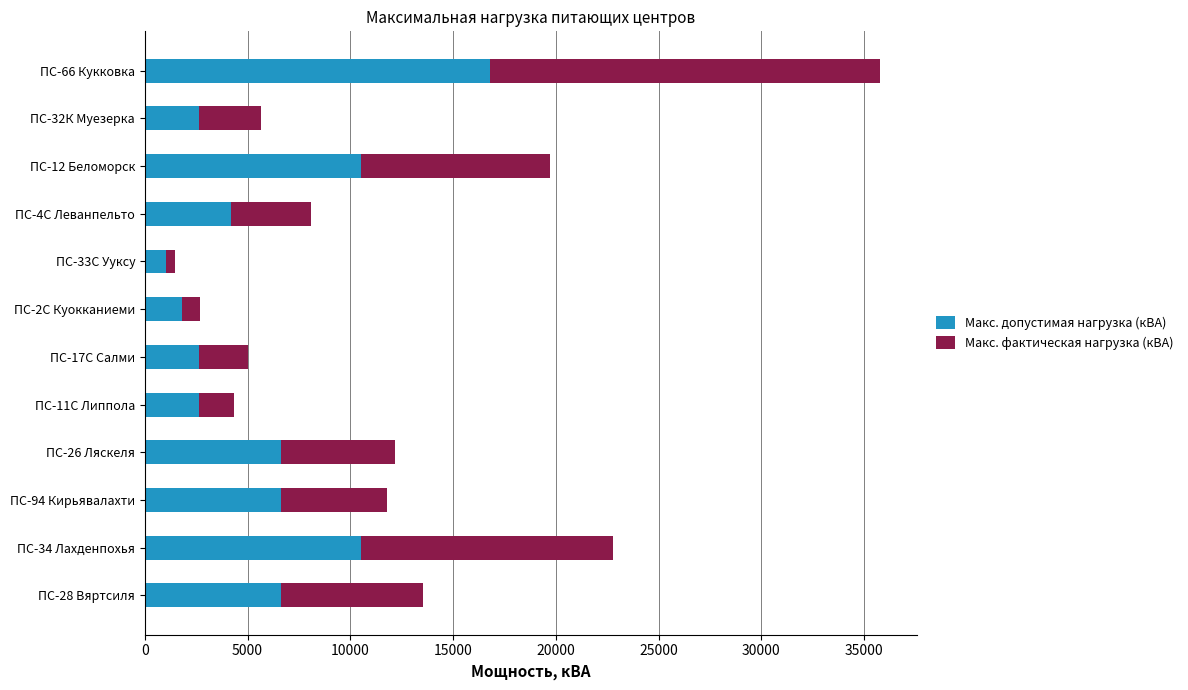

At which category is the sum across all series the highest?

ПС-66 Кукковка